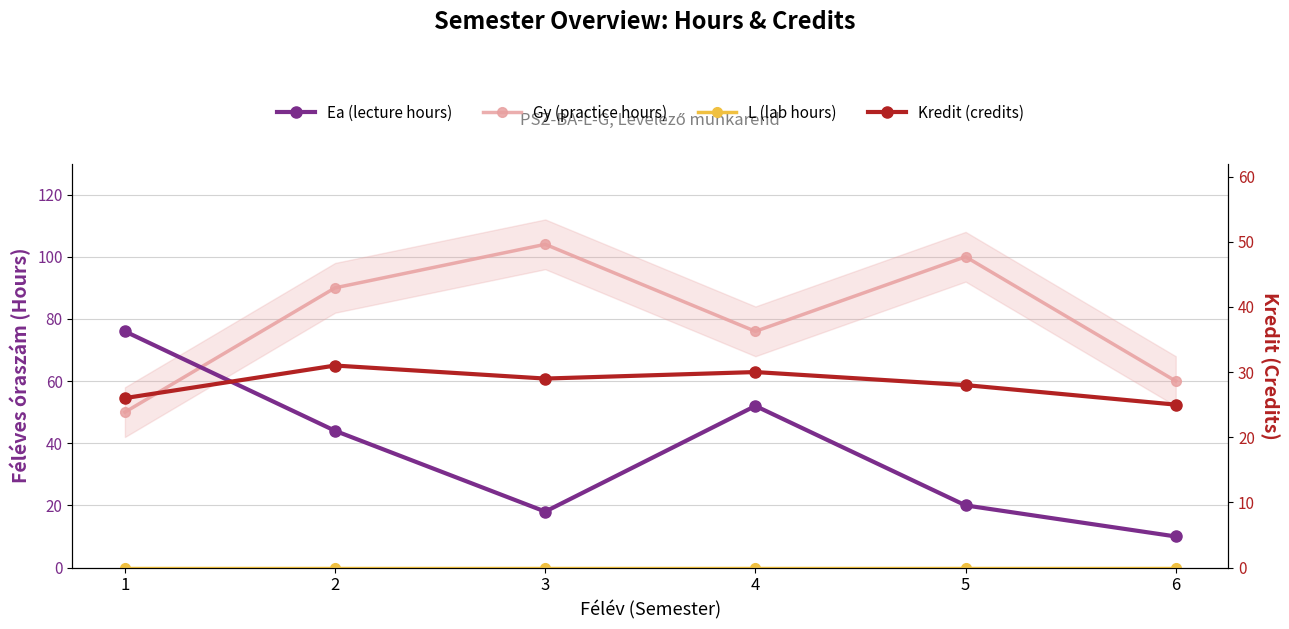

What is the sum of all Kredit (credits) values?

169